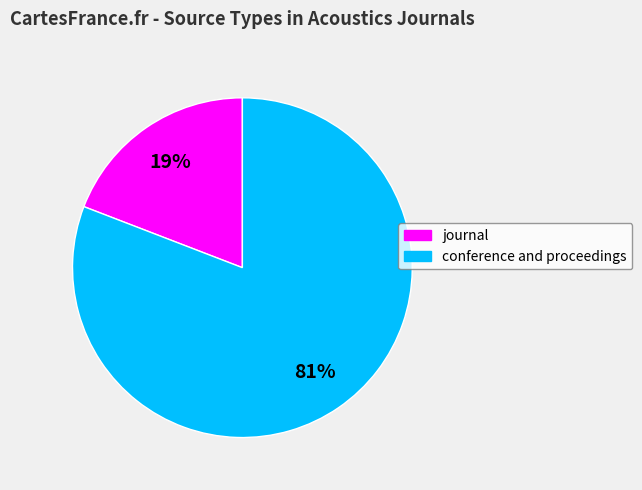

Rank the categories by value from highest to lowest.

conference and proceedings, journal